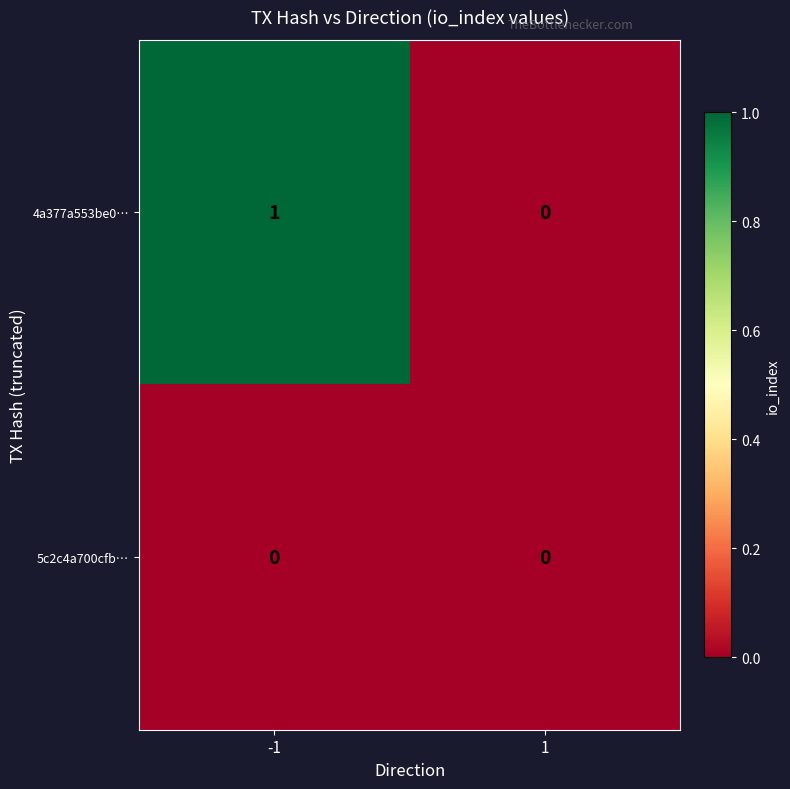

Which series has the largest total across all categories?

4a377a553be0…